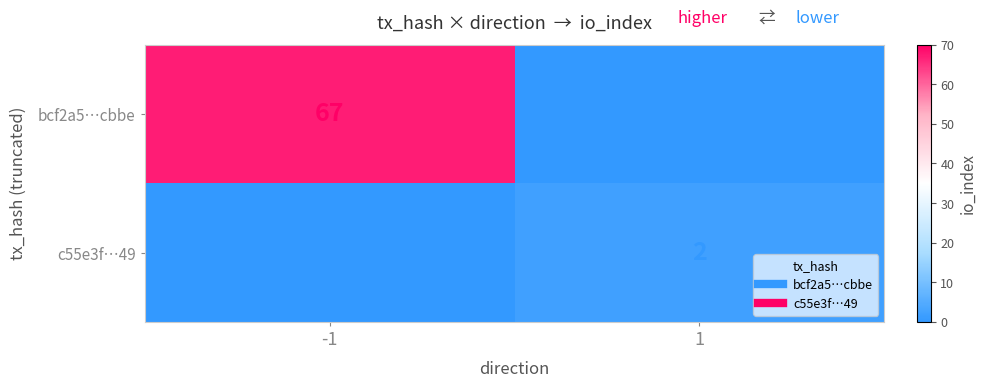

Which label corresponds to the smallest value in the chart?

1